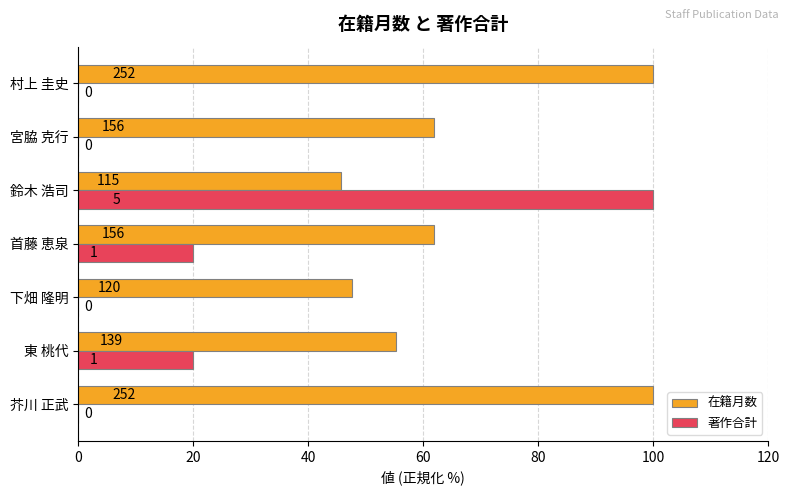

What are all the series names shown in the legend?

在籍月数, 著作合計